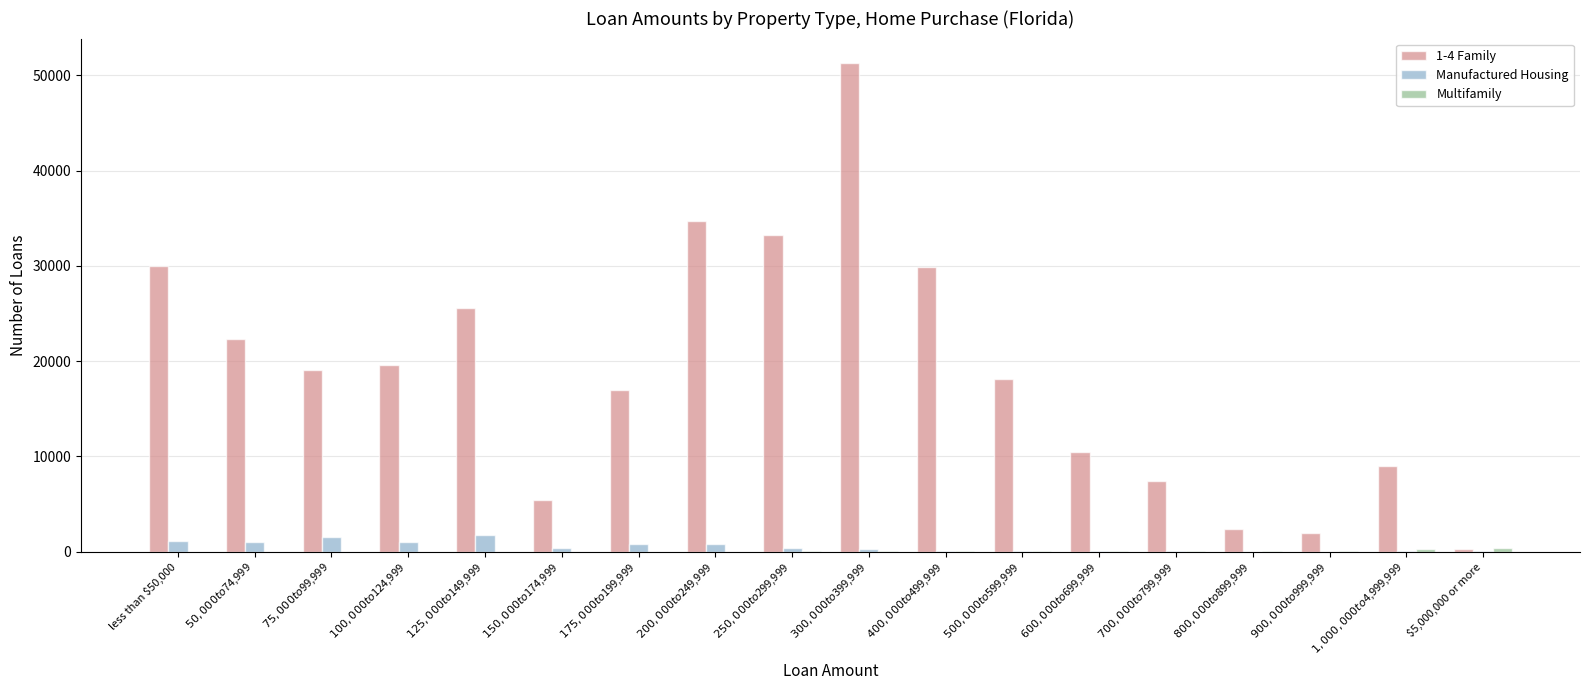

How many data points does each series have?

18